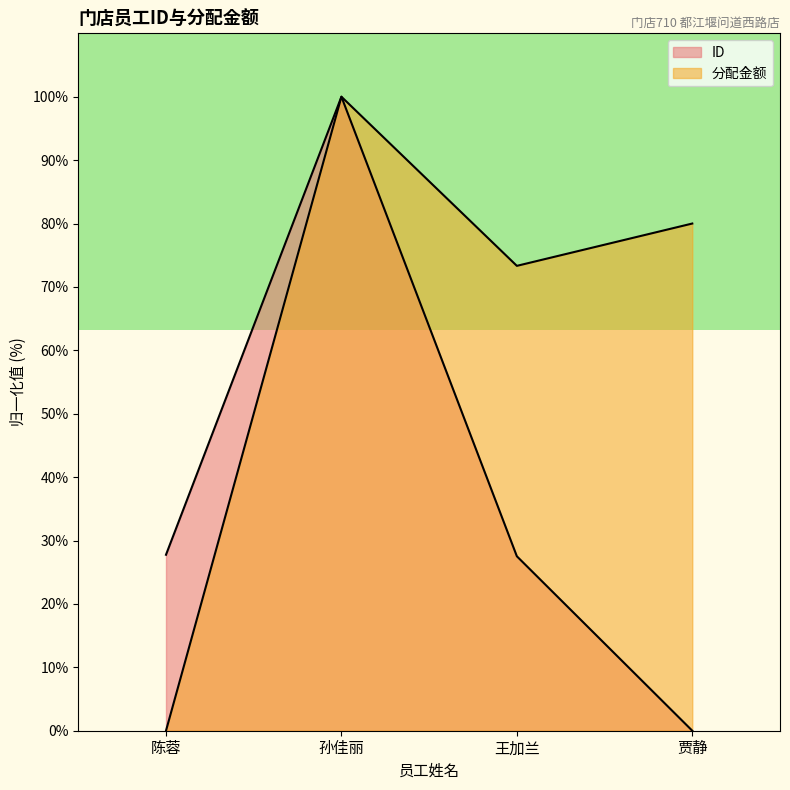

Does the chart have visible grid lines?

No